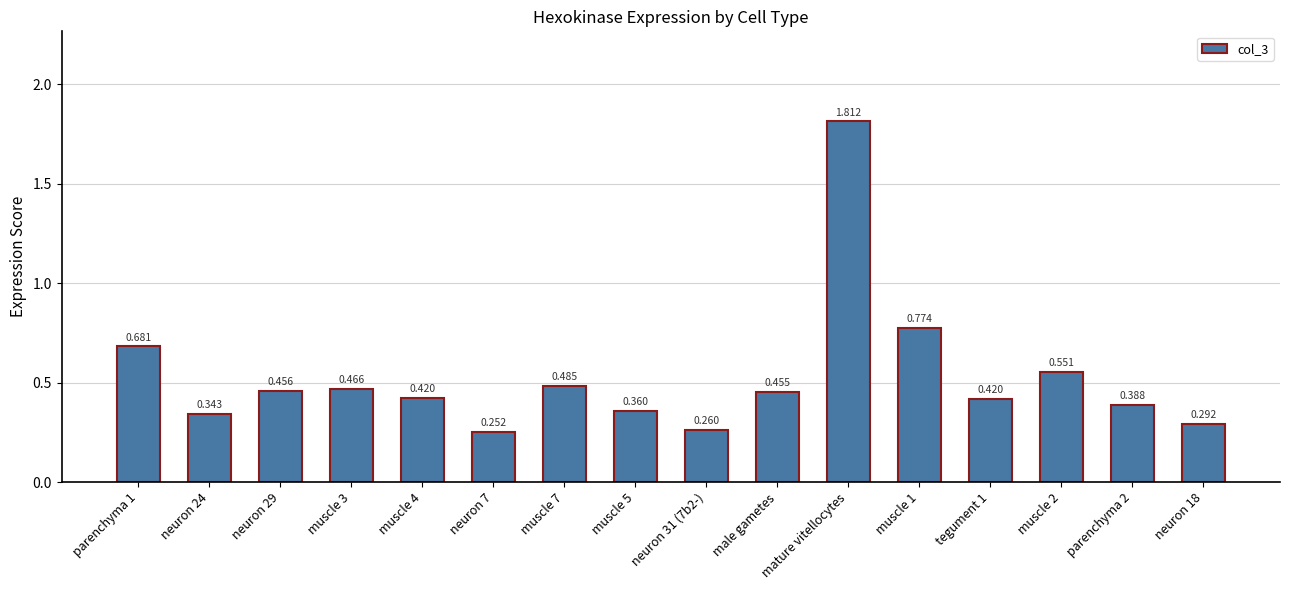

True or false: the data shows 0.2 at muscle 3.

False